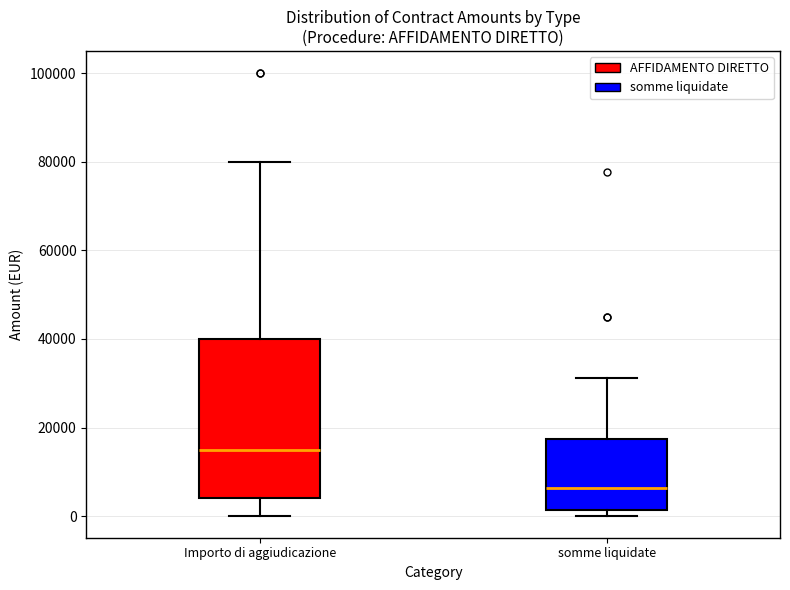

Reading left to right, read every box against the y-axis: the position of its median line, the range the box covers, and the ends of its whiskers. The values are not printed on the chart, so give them approximately, as read against the axis.

Importo di aggiudicazione: median 16000, box 4000 to 40000, whiskers 0 to 80000
somme liquidate: median 6000, box 2000 to 18000, whiskers 0 to 32000